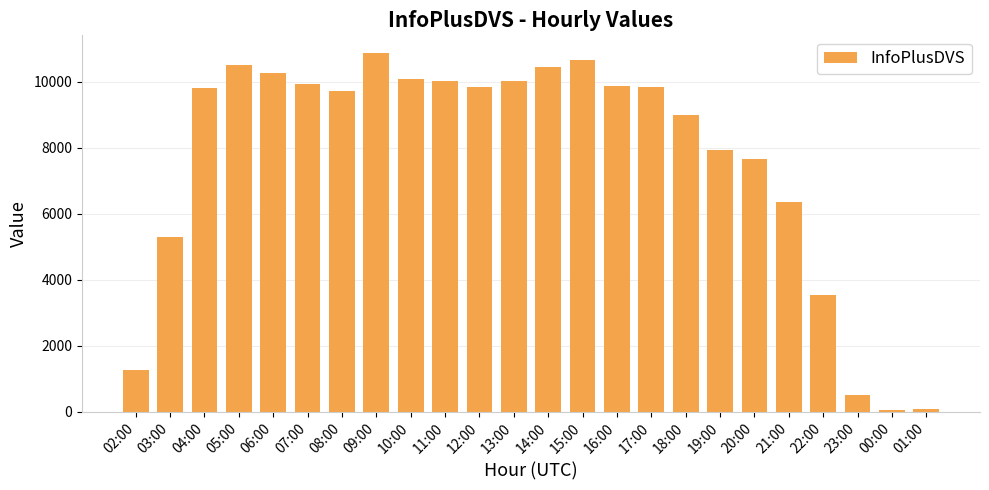

What is the difference between the maximum and minimum values?

10813